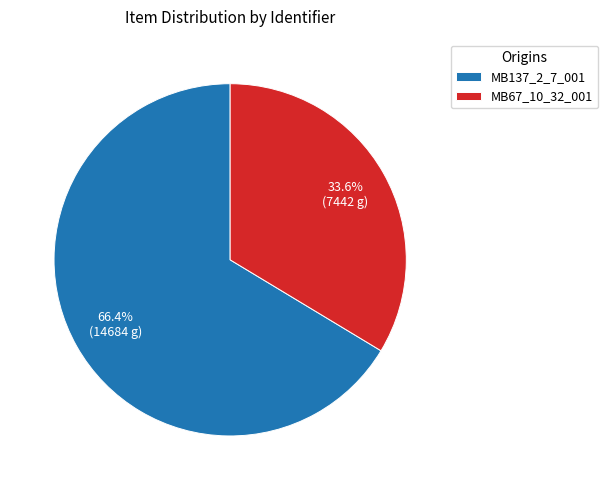

Is it true that MB137_2_7_001 is 66% of the pie?

True